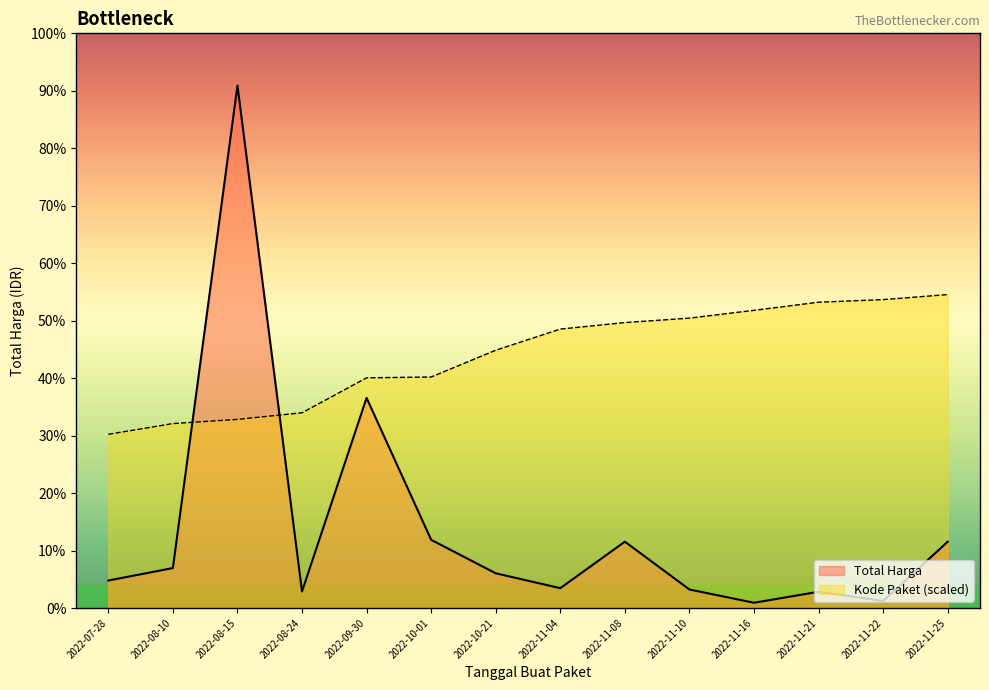

Which has a higher value, 2022-11-04 or 2022-08-24?

2022-11-04